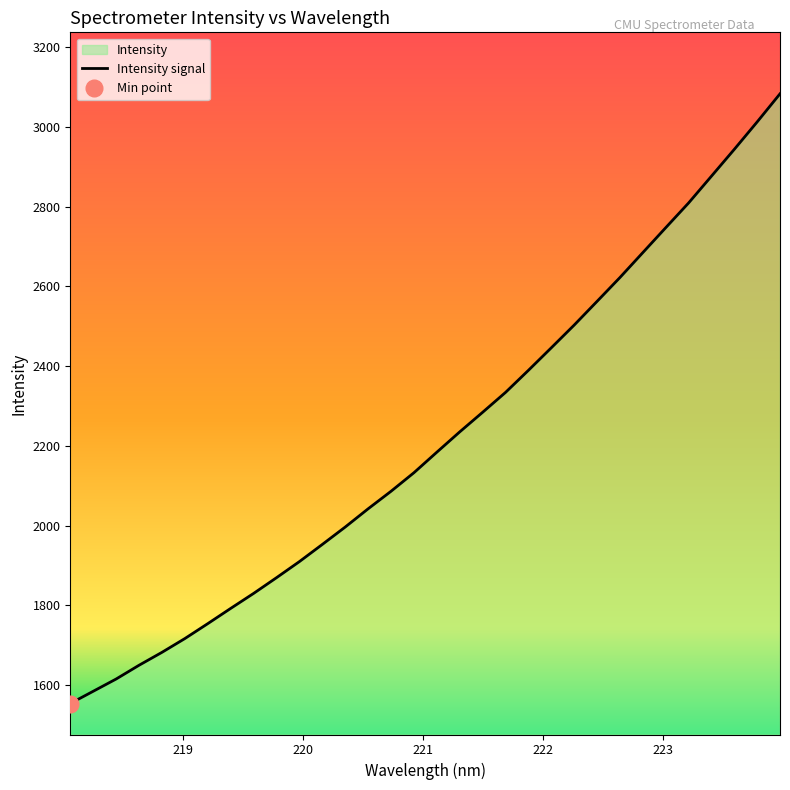

Where does the data first go above 2184?

221.1174